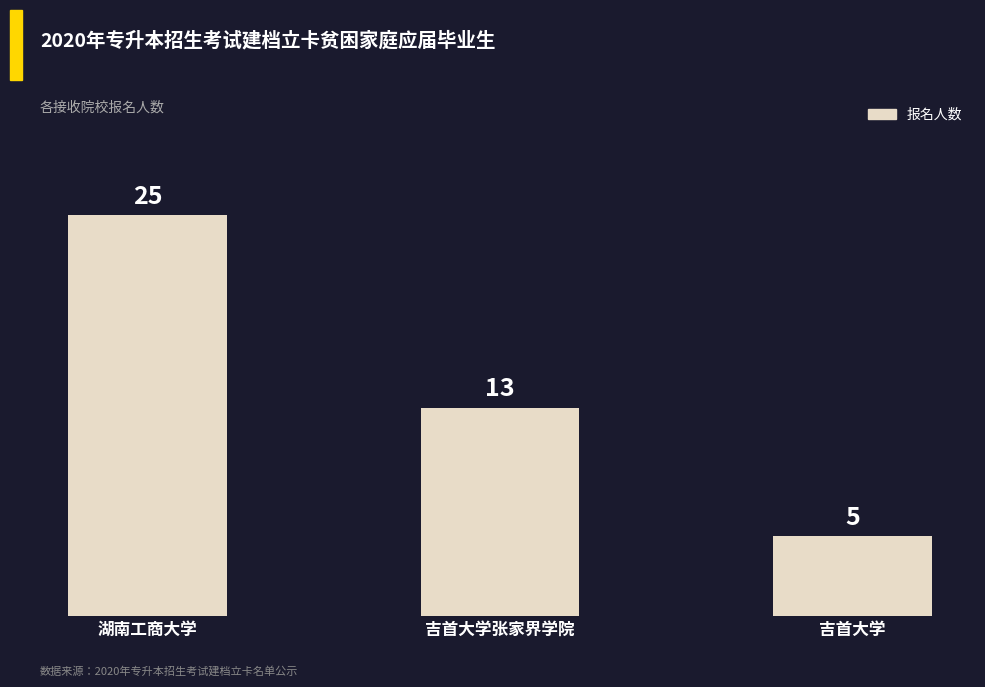

Which label corresponds to the largest value in the chart?

湖南工商大学